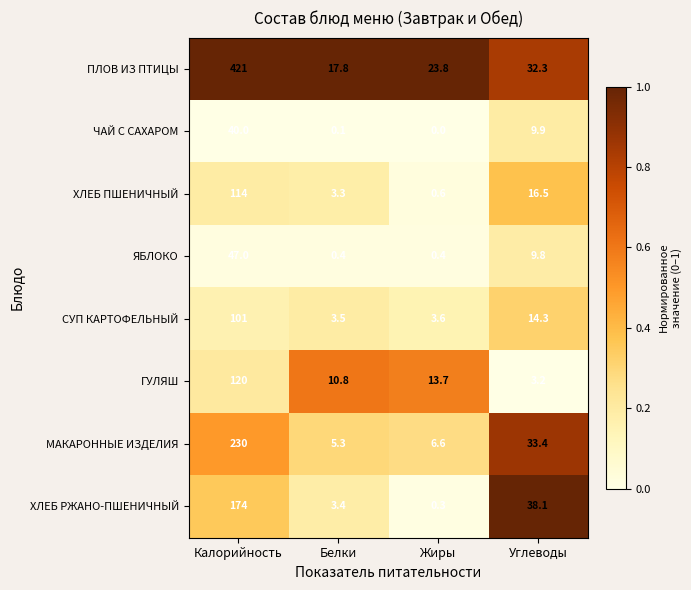

At Калорийность, list the series in order from smallest to largest.

ЧАЙ С САХАРОМ, ЯБЛОКО, СУП КАРТОФЕЛЬНЫЙ, ХЛЕБ ПШЕНИЧНЫЙ, ГУЛЯШ, ХЛЕБ РЖАНО-ПШЕНИЧНЫЙ, МАКАРОННЫЕ ИЗДЕЛИЯ, ПЛОВ ИЗ ПТИЦЫ